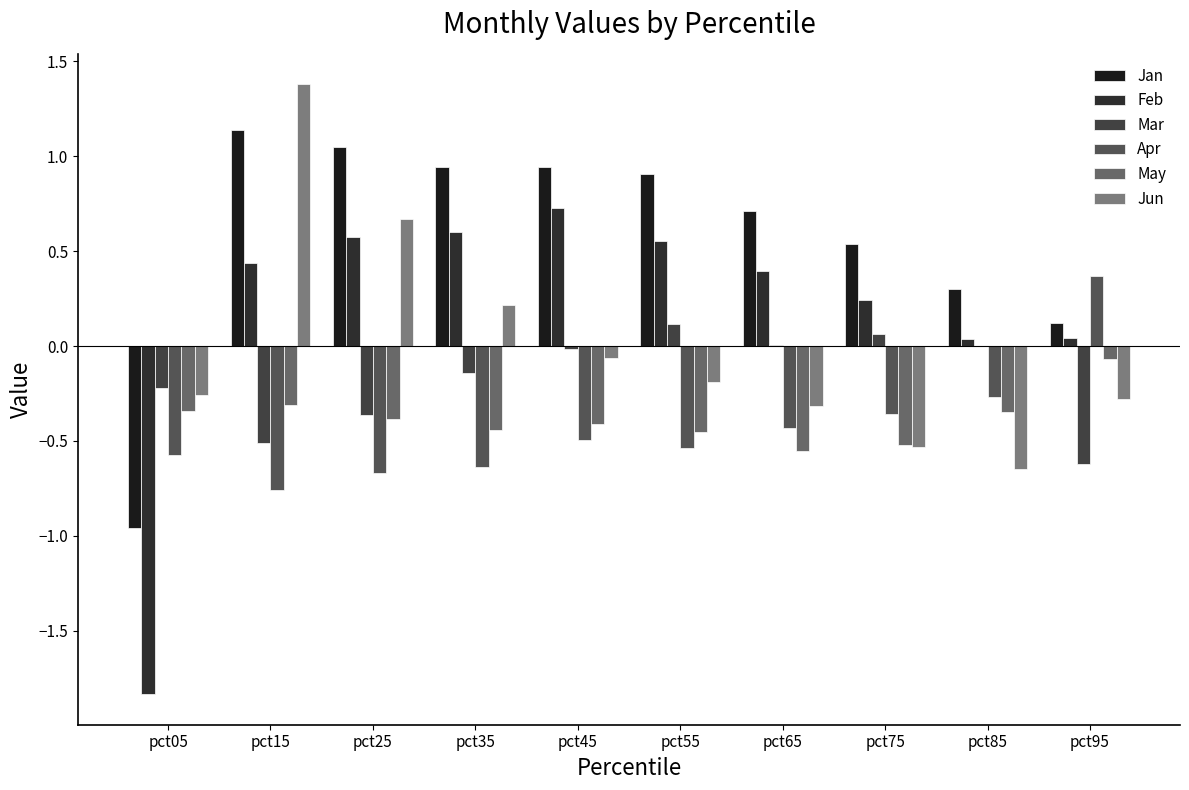

Which series has the largest range (max minus min)?

Feb